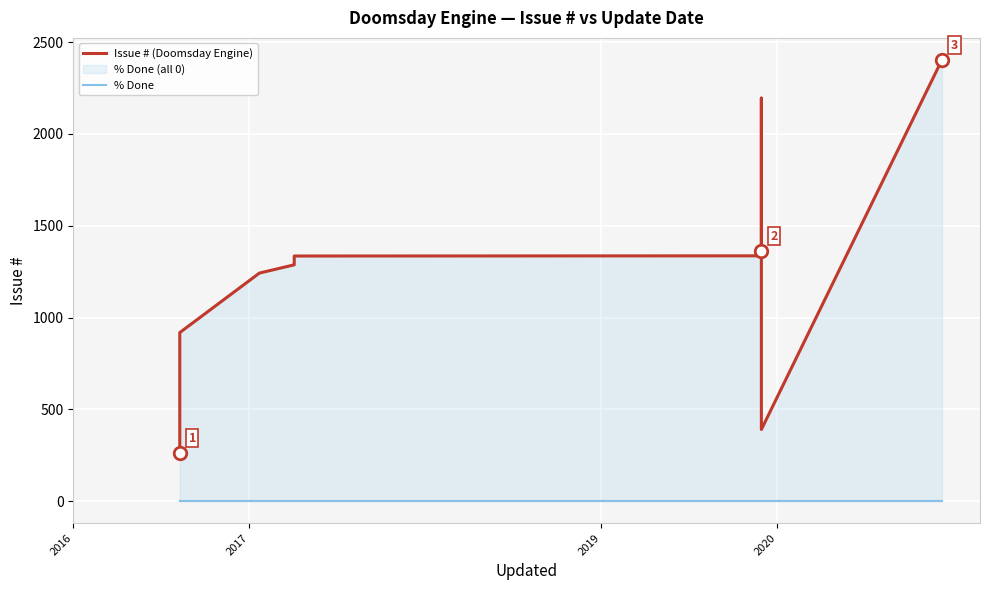

True or false: % Done and Issue # (Doomsday Engine) cross at least once.

False